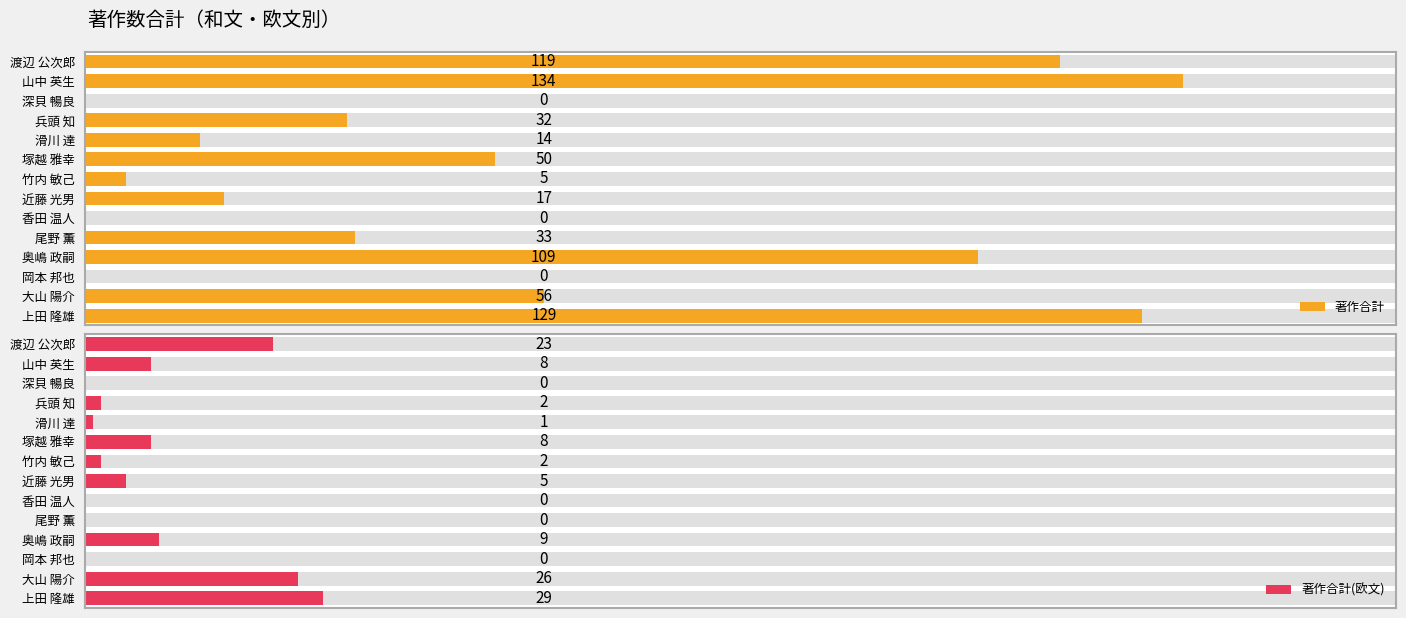

What is the sum of all 著作合計(欧文) values?

113